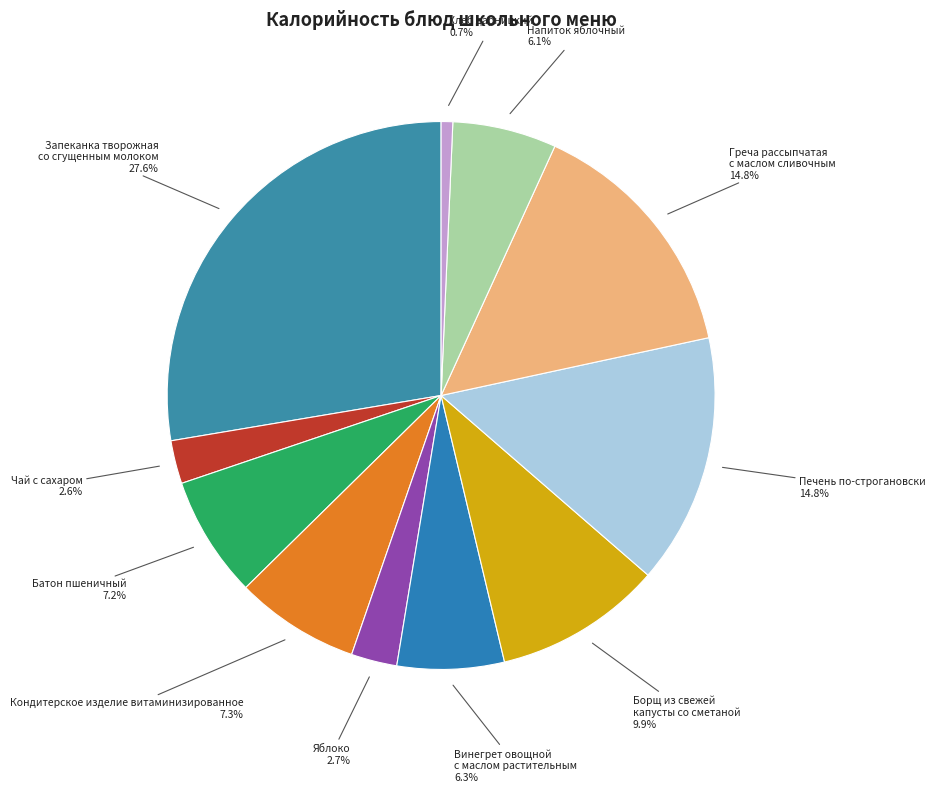

Rank the categories by value from lowest to highest.

Хлеб дарницкий, Чай с сахаром, Яблоко, Напиток яблочный, Винегрет овощной с маслом растительным, Батон пшеничный, Кондитерское изделие витаминизированное, Борщ из свежей капусты со сметаной, Печень по-строгановски, Греча рассыпчатая с маслом сливочным, Запеканка творожная со сгущенным молоком